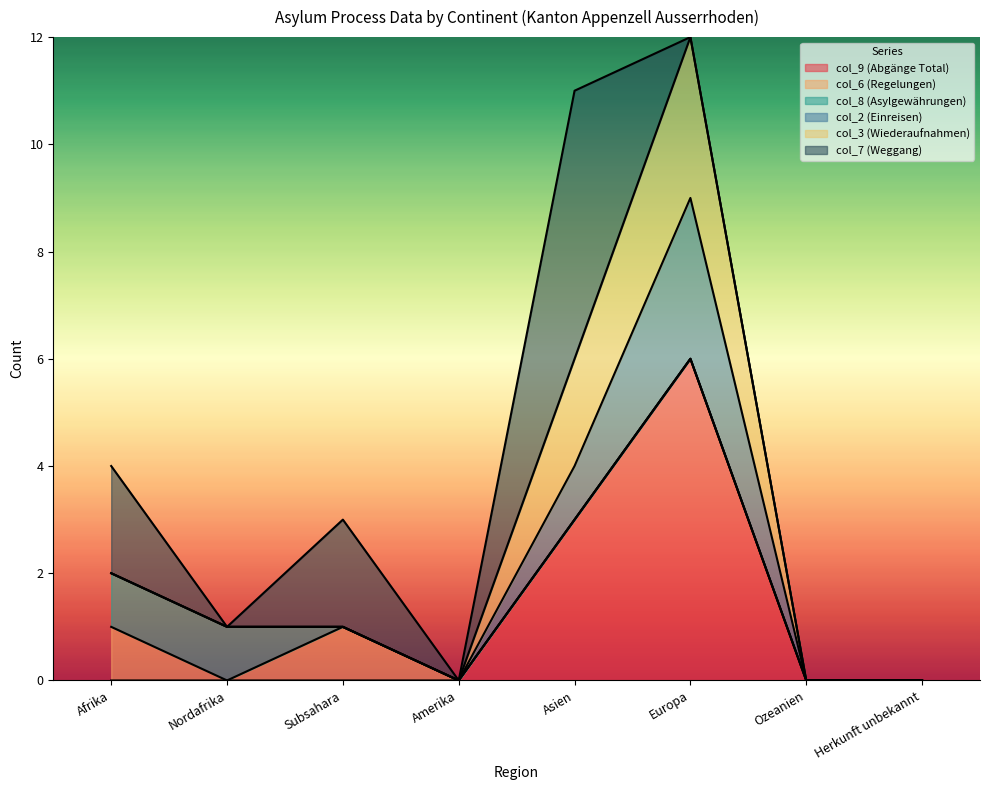

Which category has the highest value in the col_6 (Regelungen) series?

Afrika